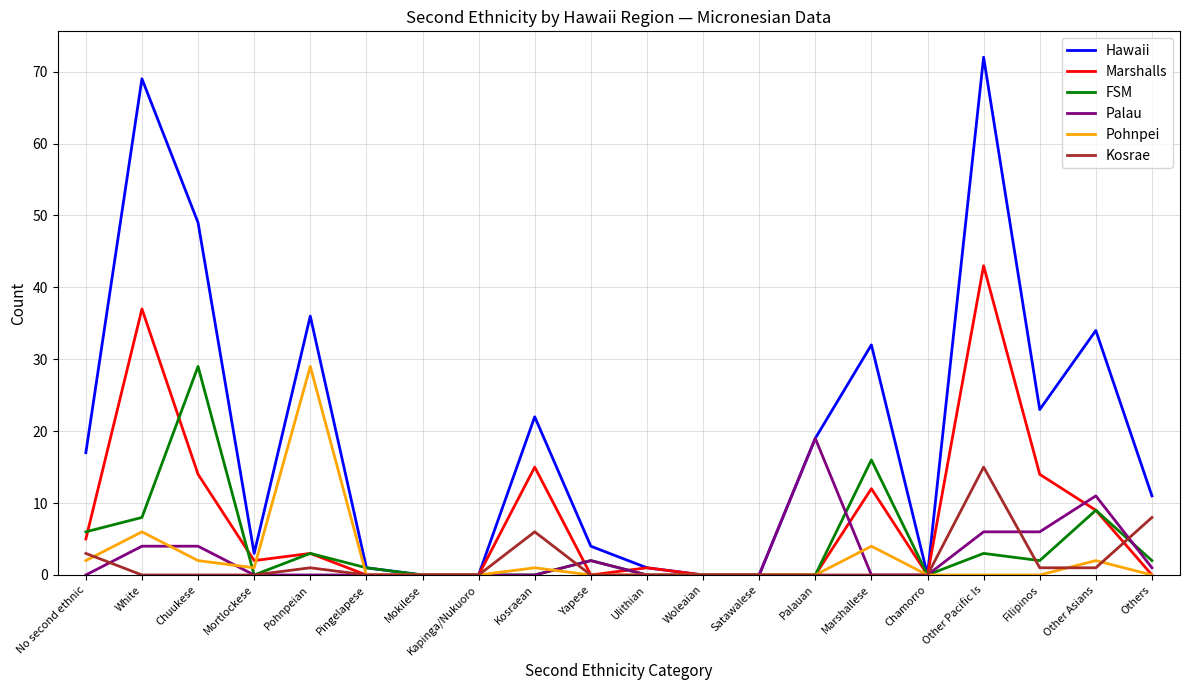

What is the difference between the maximum and minimum values in the FSM series?

29